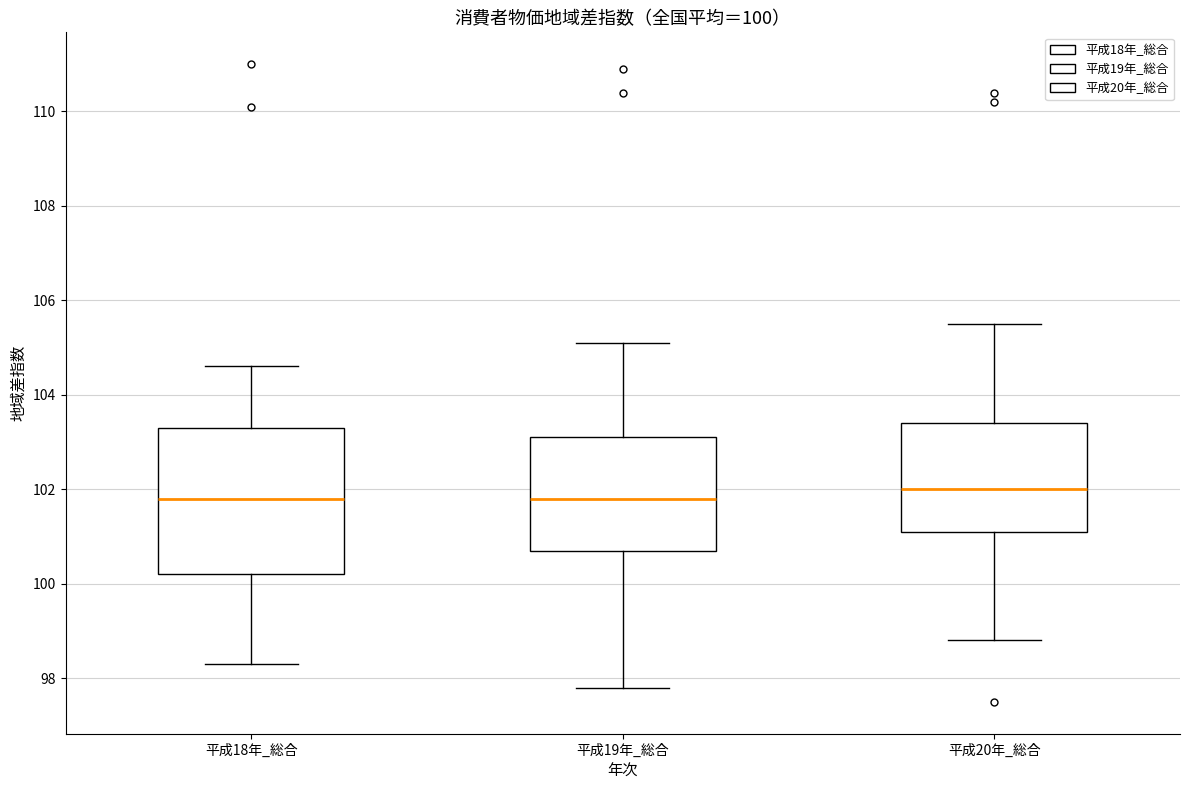

Which box is the tallest, from its lower edge to its upper edge?

平成18年_総合